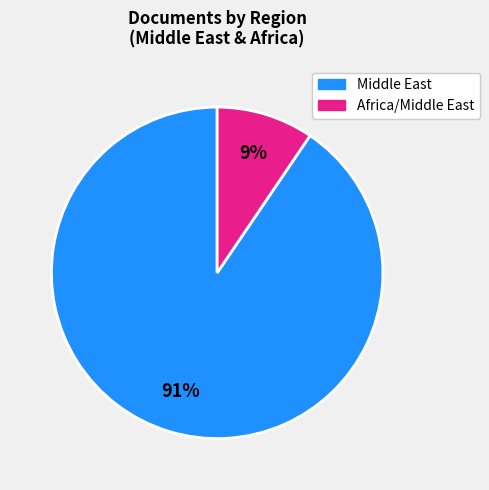

Is there a majority slice in this chart?

Yes